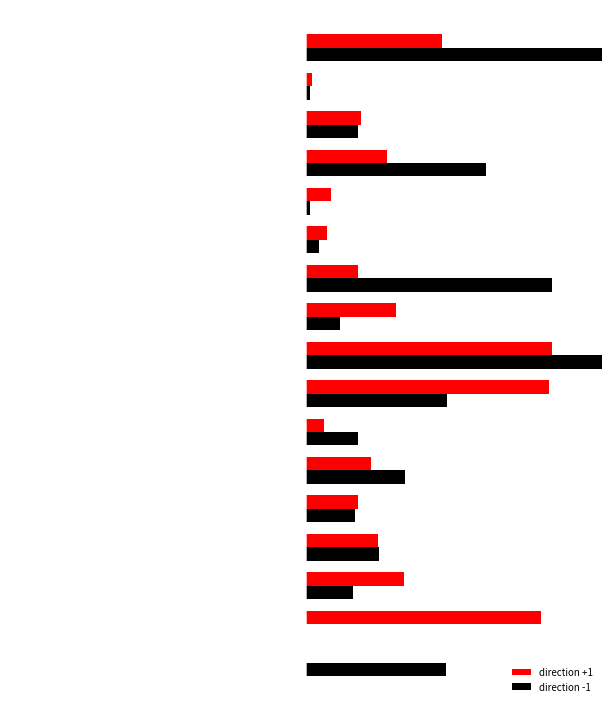

Which series has the largest total across all categories?

direction -1